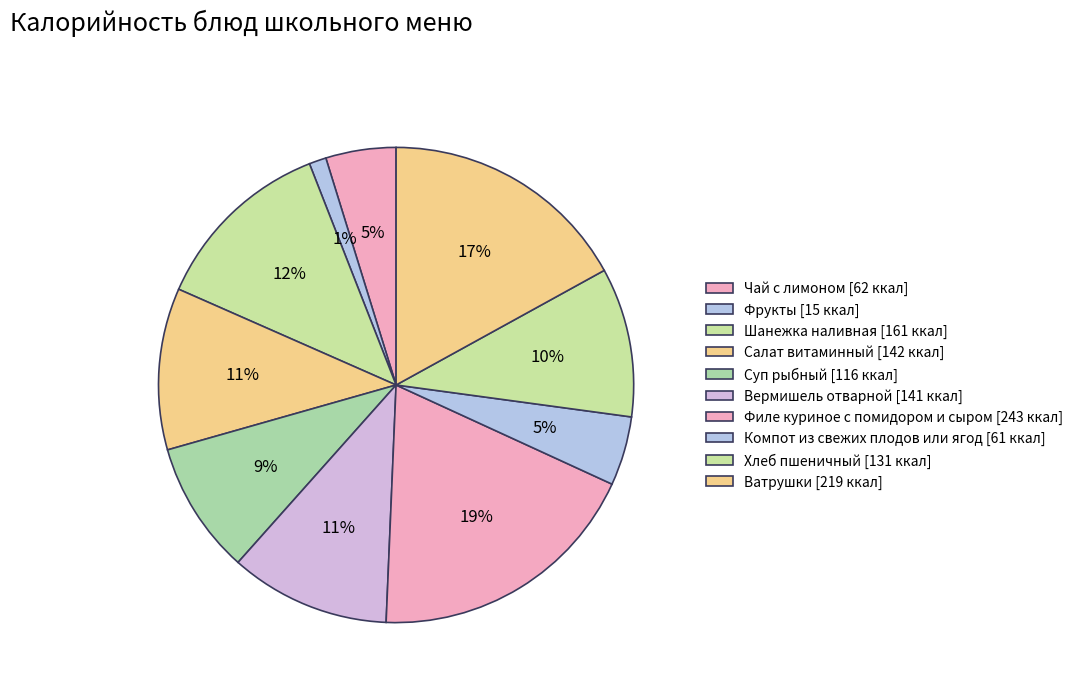

Count the number of slices in the pie.

10